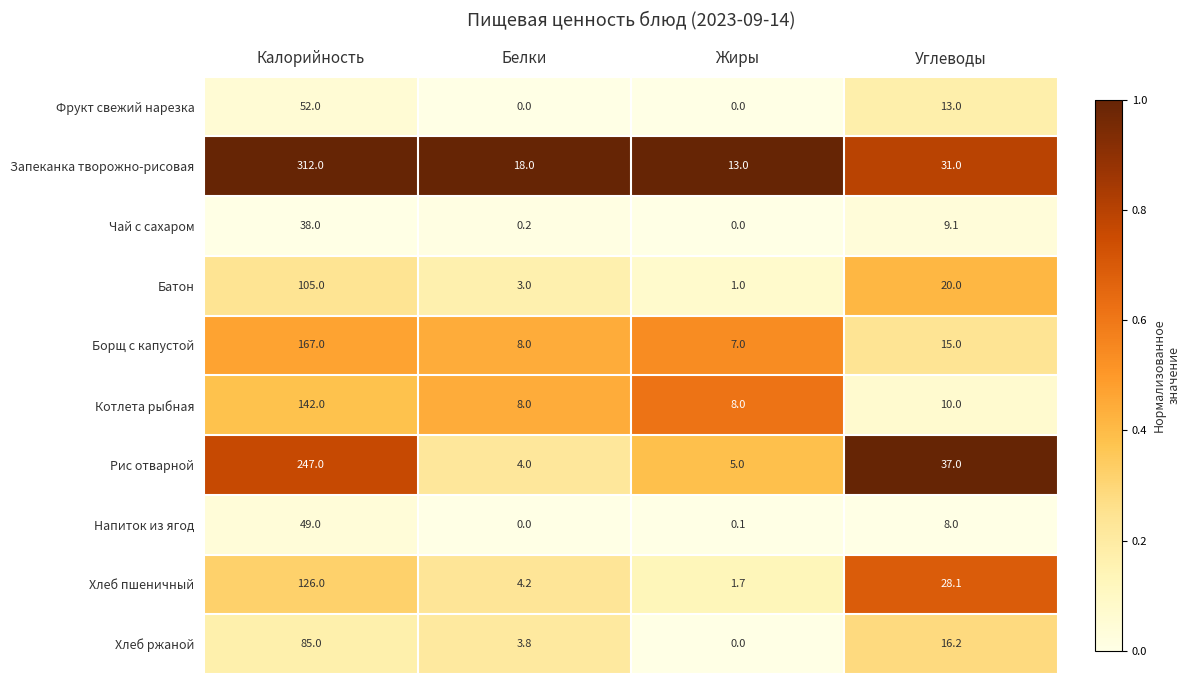

The Напиток из ягод series shows 26.9 at Калорийность. True or false?

False